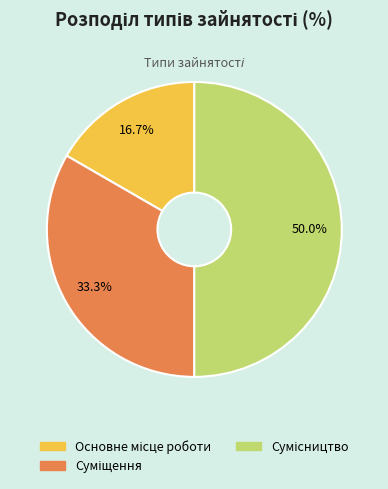

Count the number of slices in the pie.

3